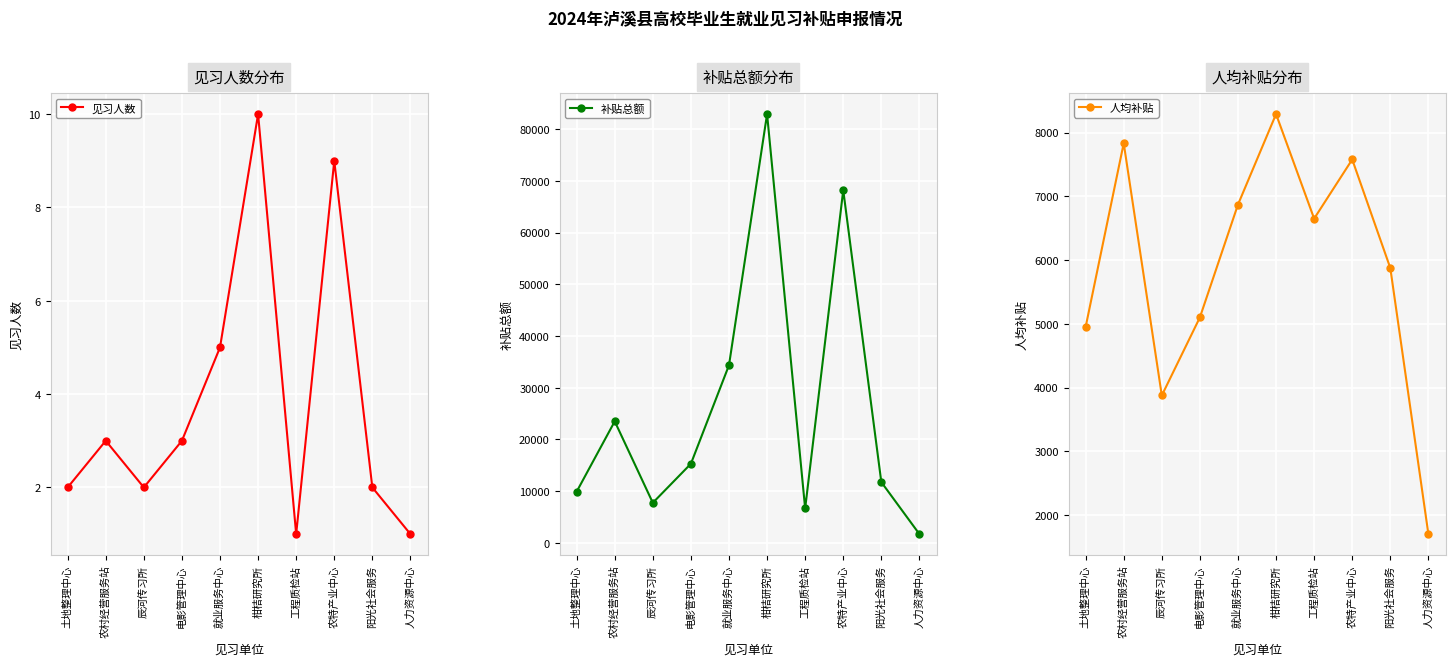

How many values in the 人均补贴 series exceed 6650?

4